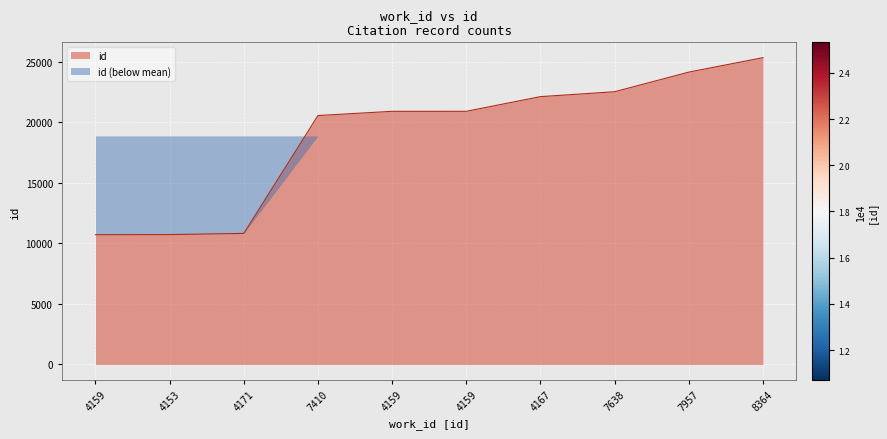

What is the sum of all values?

188651